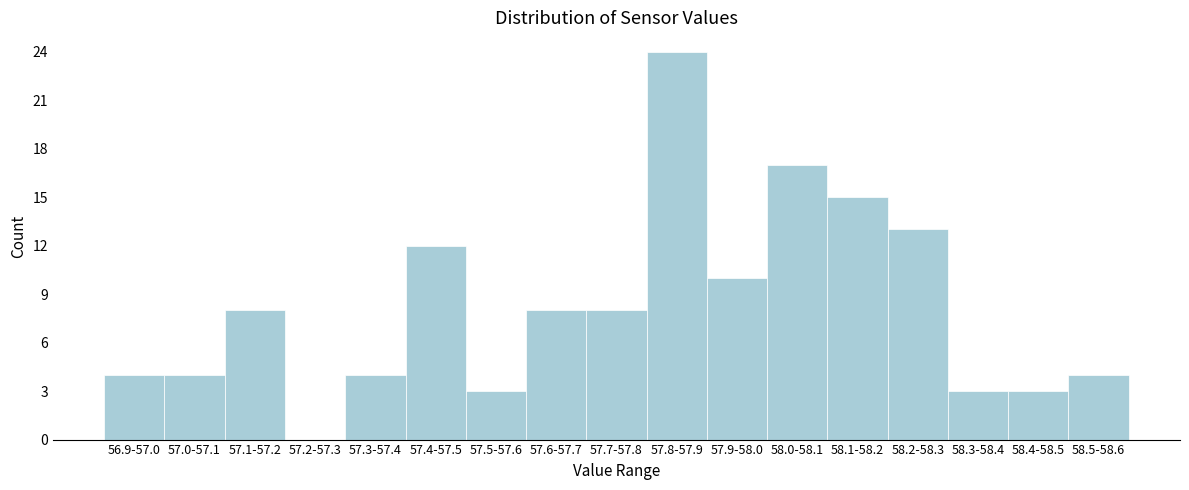

Reading left to right, transcribe all the data shown in this chart.

56.9-57.0=4	57.0-57.1=4	57.1-57.2=8	57.2-57.3=0	57.3-57.4=4	57.4-57.5=12	57.5-57.6=3	57.6-57.7=8	57.7-57.8=8	57.8-57.9=24	57.9-58.0=10	58.0-58.1=17	58.1-58.2=15	58.2-58.3=13	58.3-58.4=3	58.4-58.5=3	58.5-58.6=4